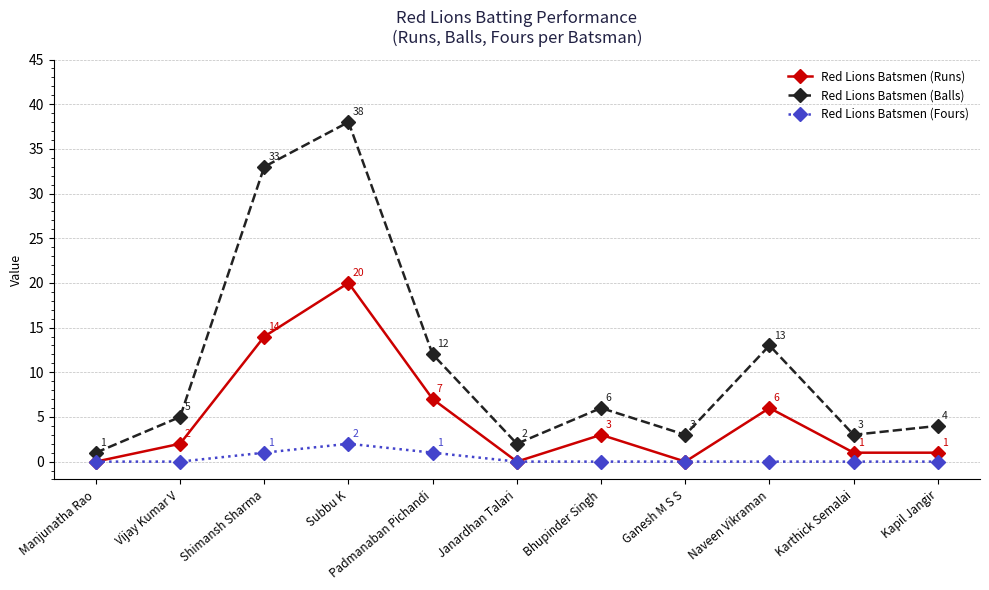

What is the difference between the highest and lowest values at Padmanaban Pichandi?

11